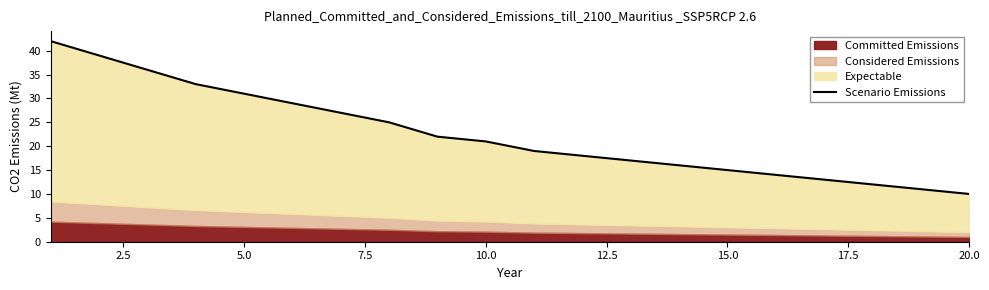

How many lines are shown in the chart?

1